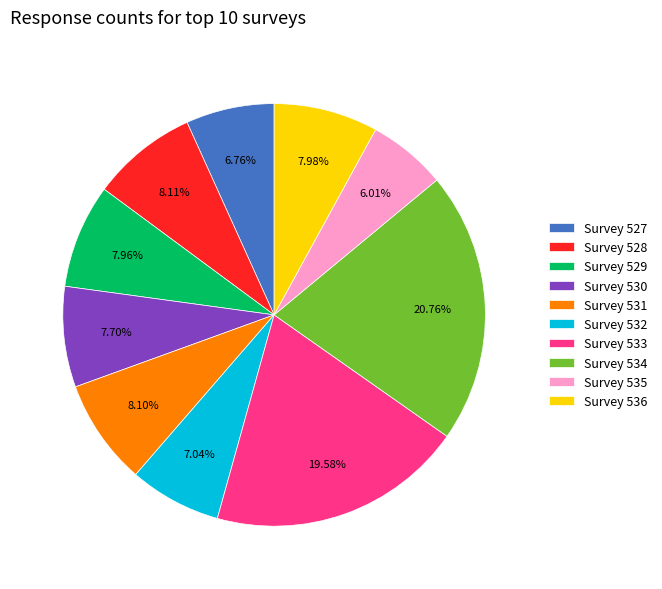

Between Survey 532 and Survey 530, which is larger?

Survey 530